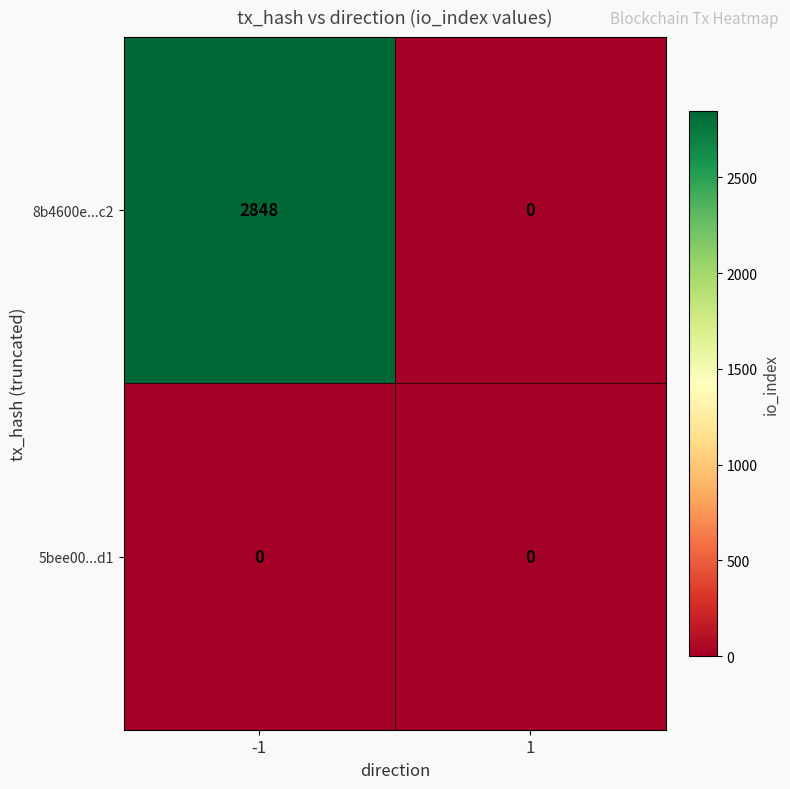

At how many categories does at least one series exceed 1476?

1